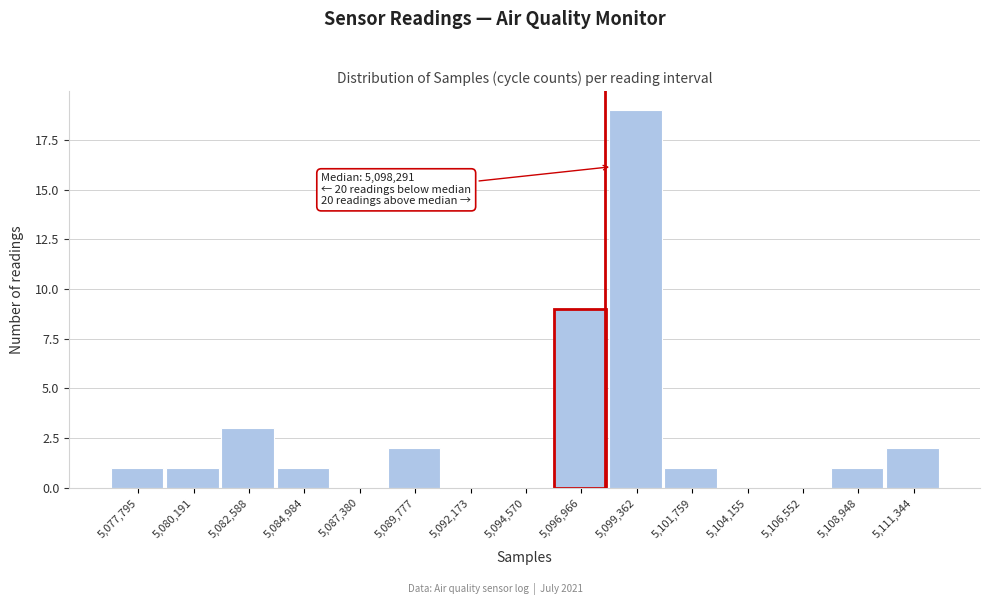

Over which range of the x-axis is the bar tallest?

5098000 to 5100500